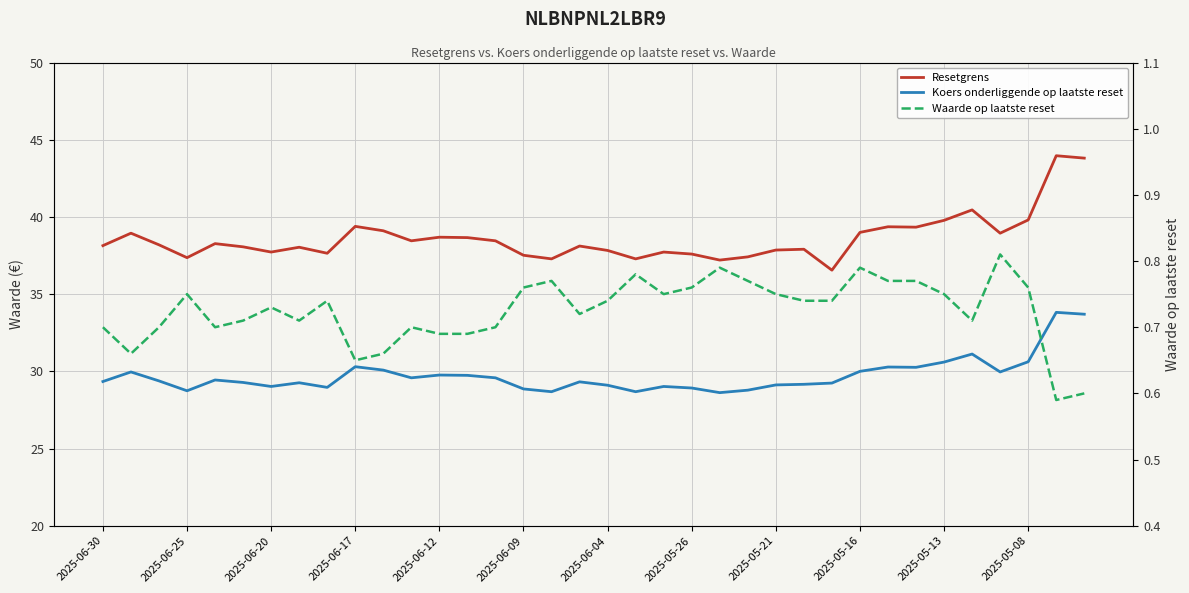

Which series changed the most between 14 and 33?

Resetgrens